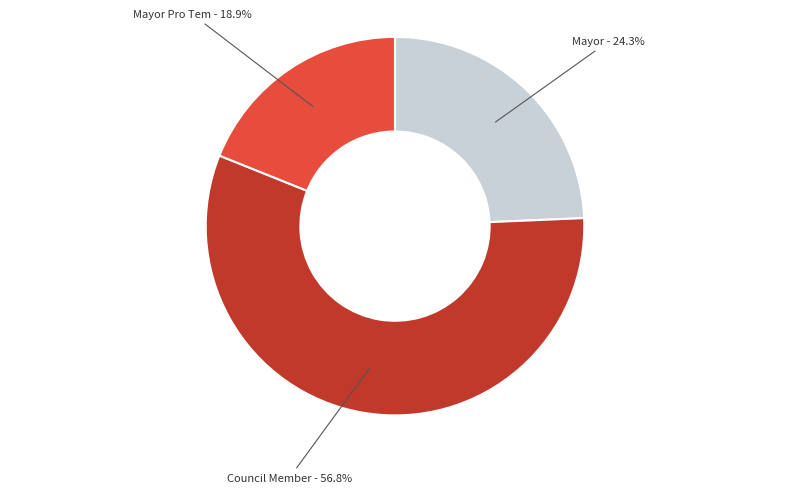

Does any single category account for the majority?

Yes